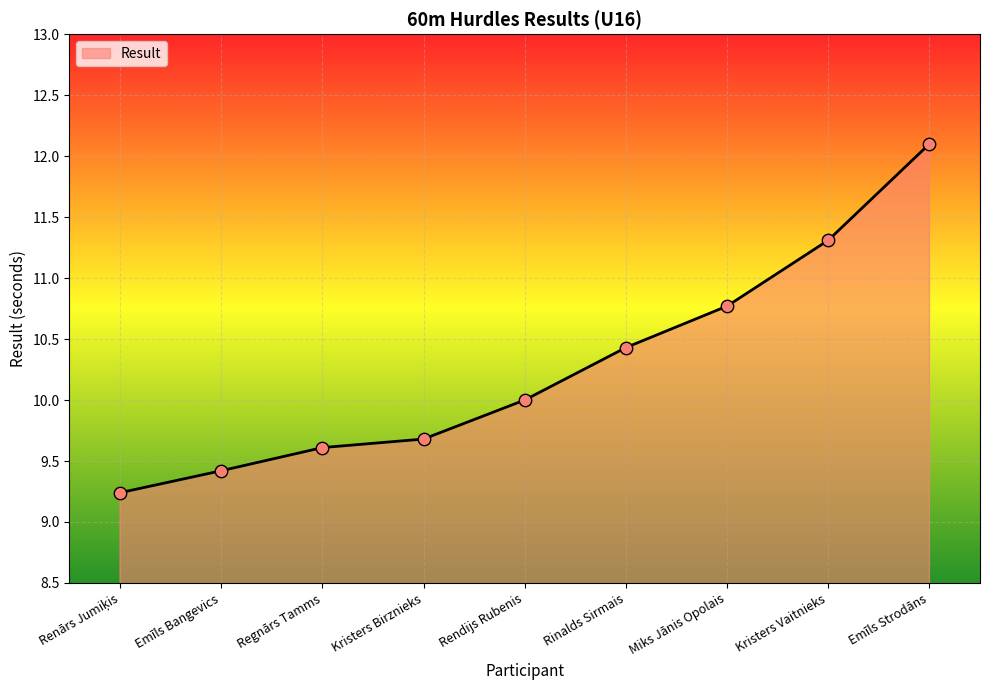

Which has a higher value, Rinalds Sirmais or Rendijs Rubenis?

Rinalds Sirmais